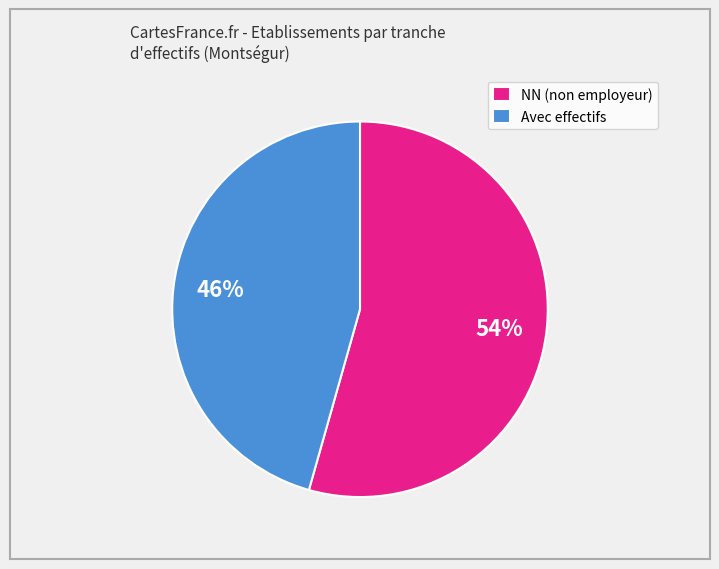

Do NN (non employeur) and Avec effectifs together represent more than half of the pie?

Yes